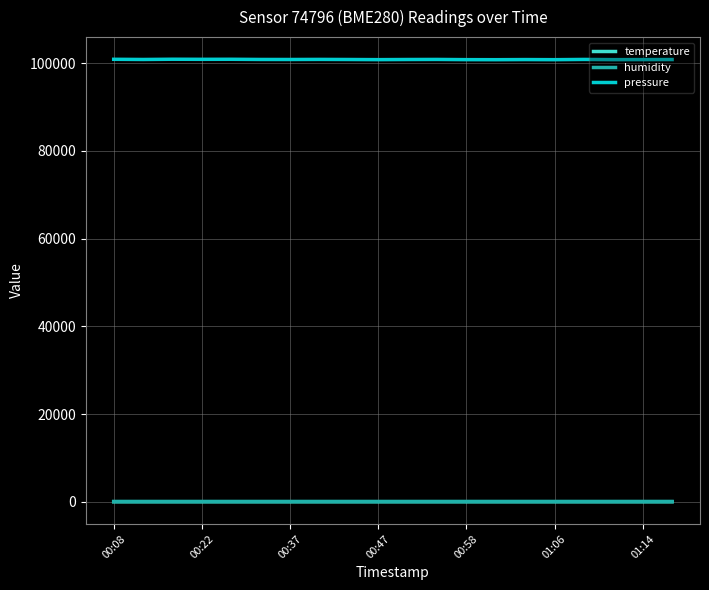

True or false: pressure and humidity cross at least once.

False